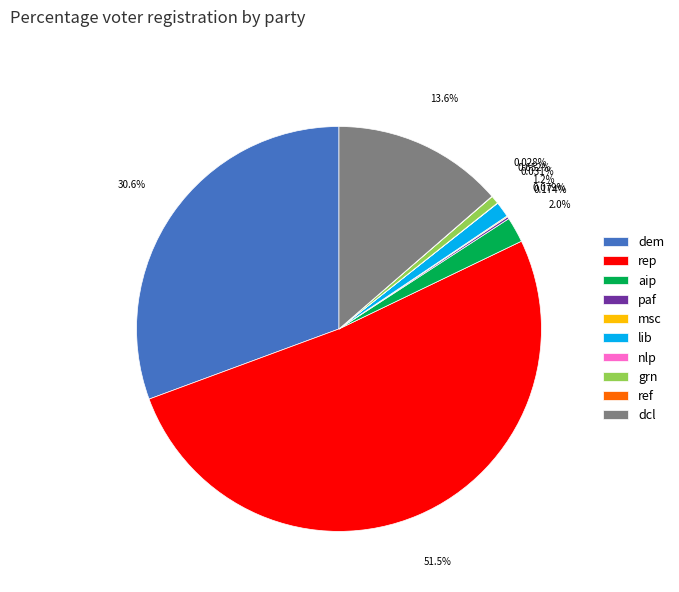

What is the majority slice?

rep